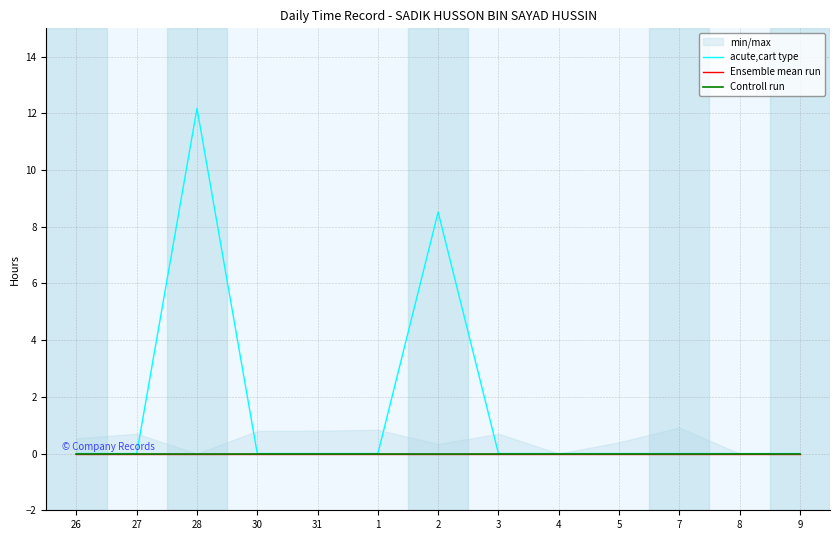

At 9, list the series in order from smallest to largest.

acute,cart type, Ensemble mean run, Controll run